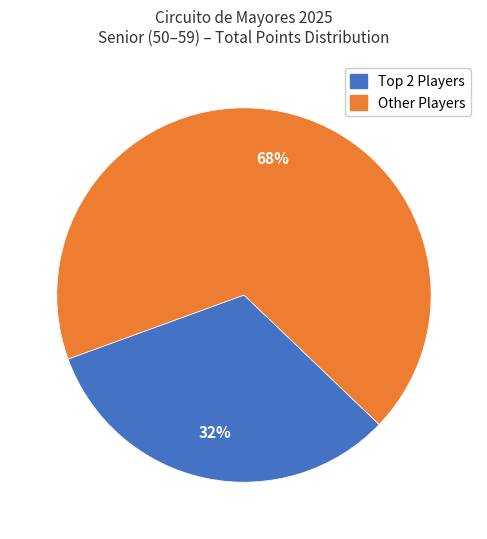

Does any single category account for the majority?

Yes